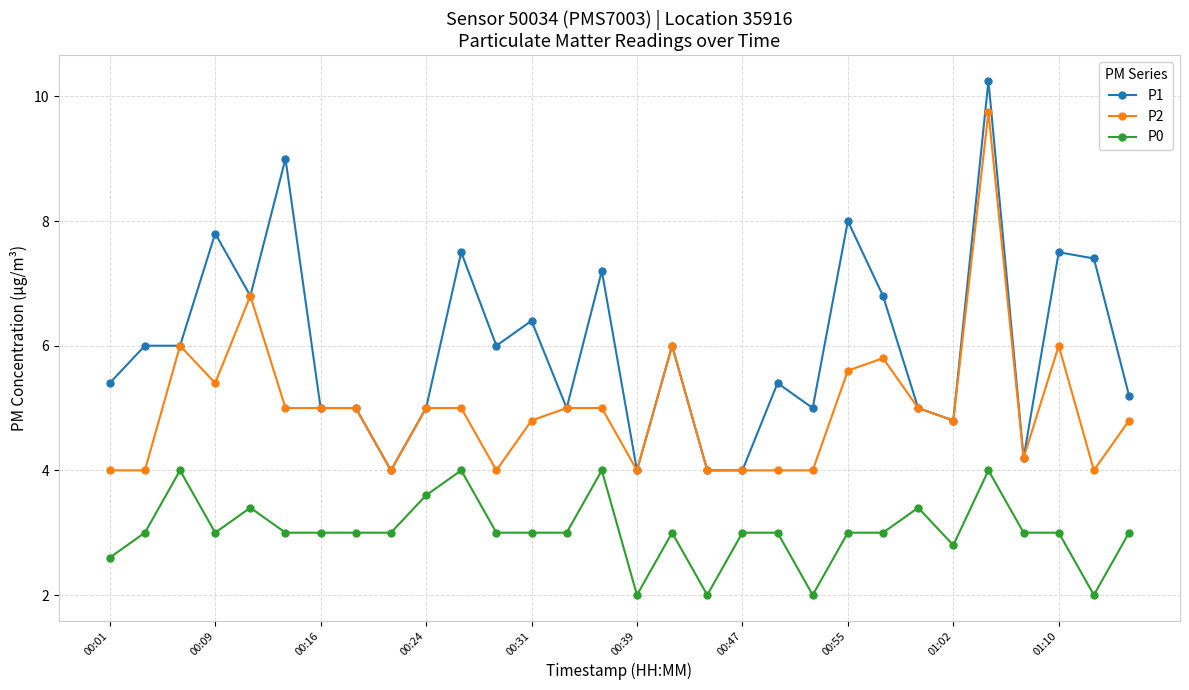

Which series has the widest spread of values?

P1